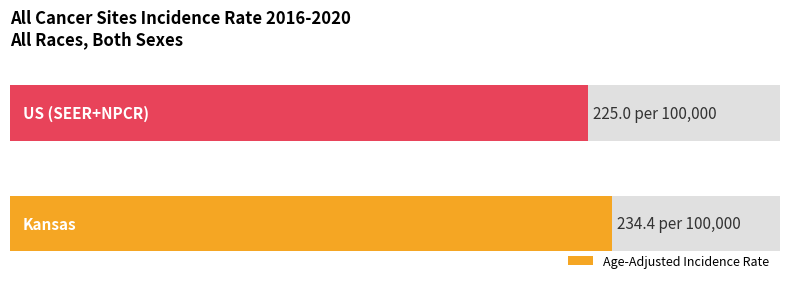

True or false: the data shows 126.8 at US (SEER+NPCR).

False